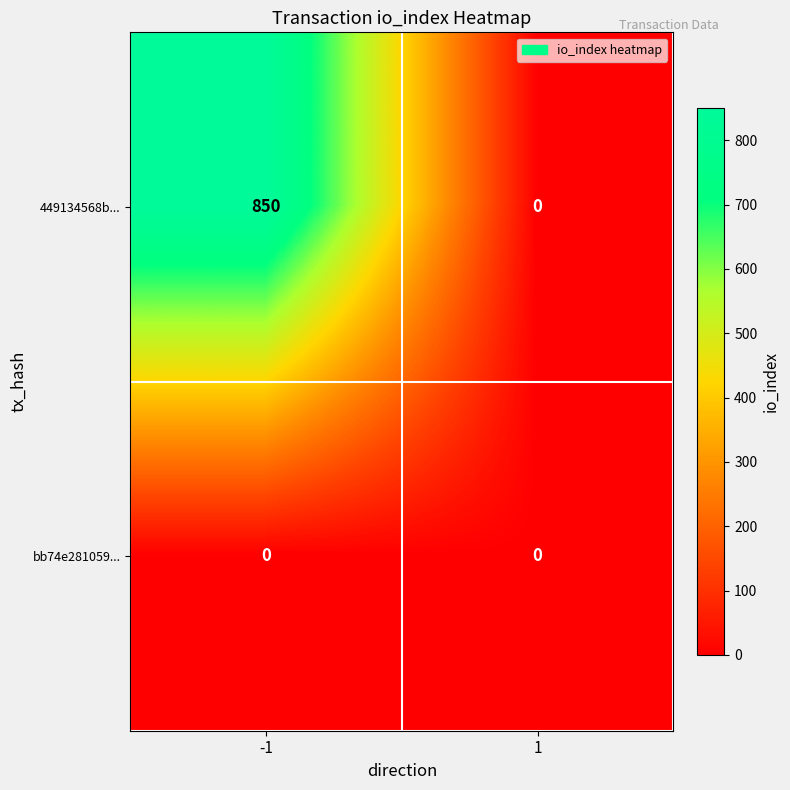

At how many categories does at least one series exceed 363?

1